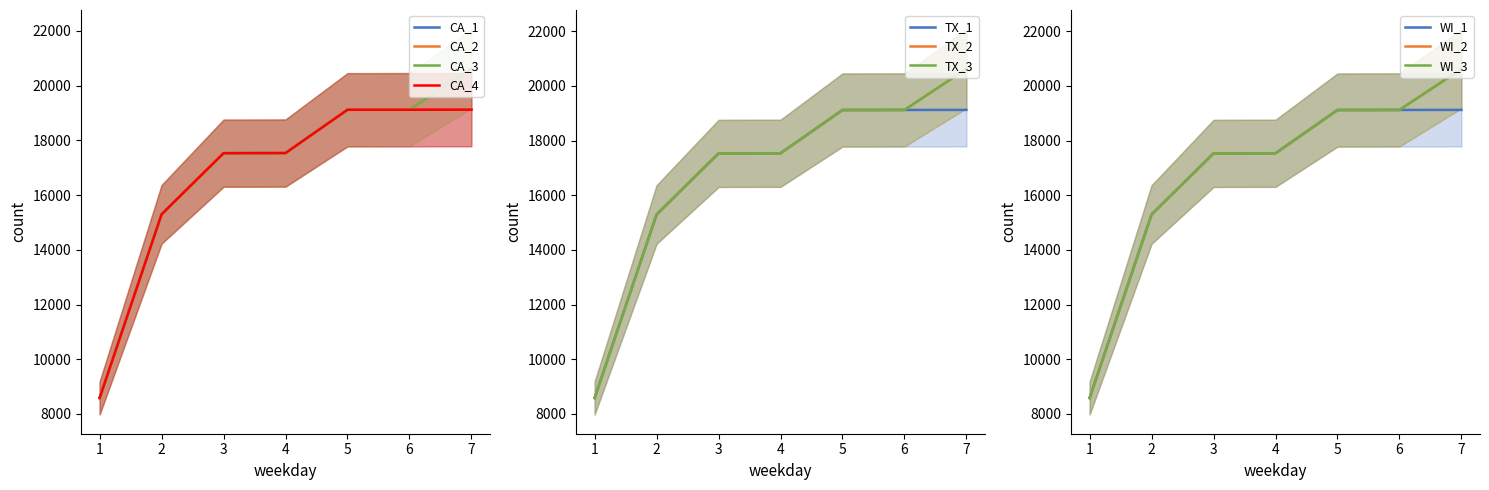

True or false: Group_1 and Group_3 cross at least once.

False